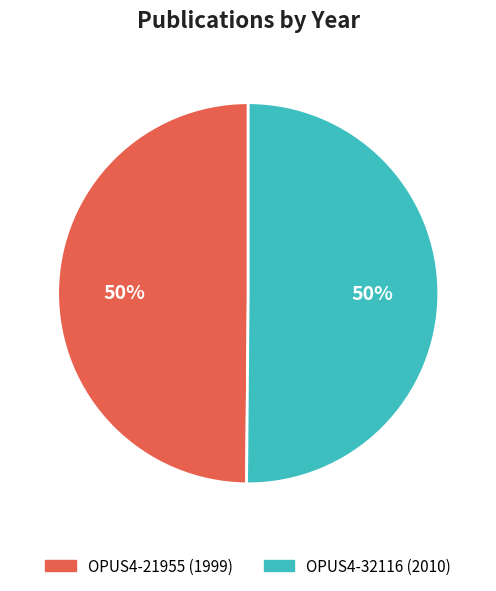

To the nearest percent, what portion does OPUS4-21955 represent?

50%